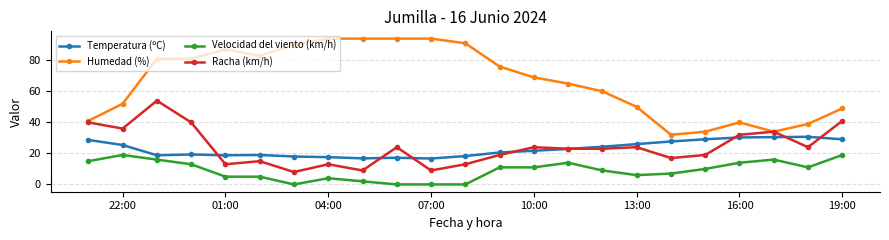

Which series has the largest total across all categories?

Humedad (%)